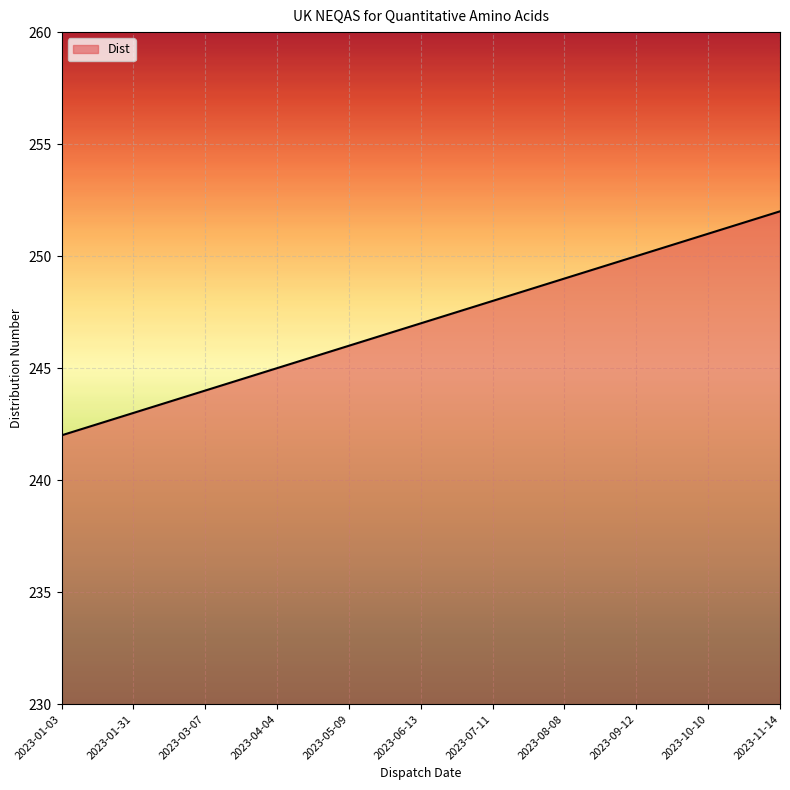

Read the value at 2023-08-08, to the nearest 10.

250